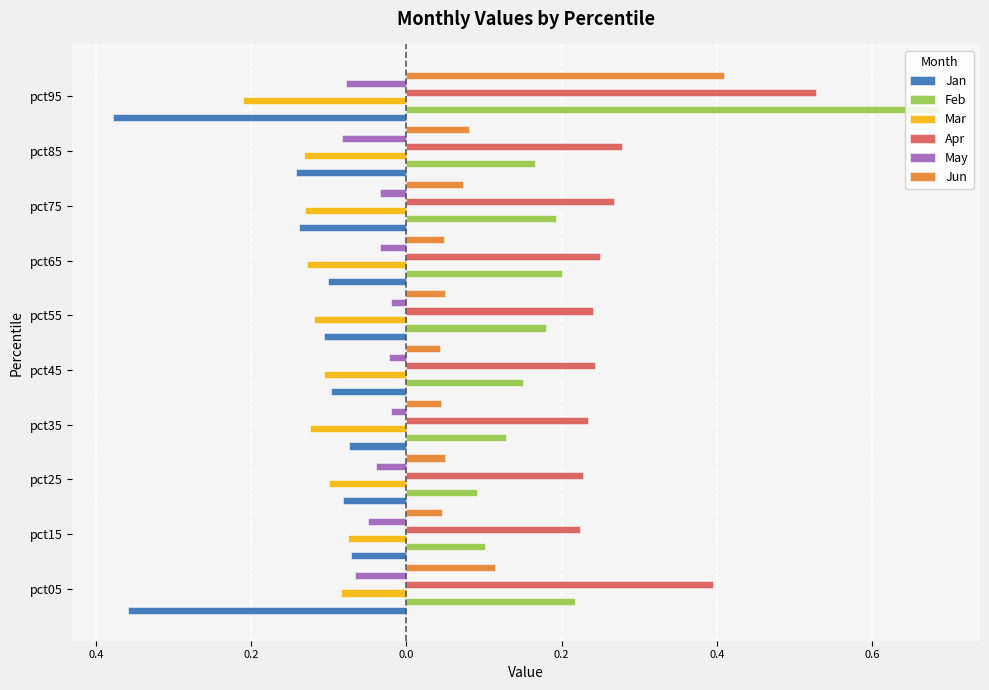

What are all the series names shown in the legend?

Jan, Feb, Mar, Apr, May, Jun